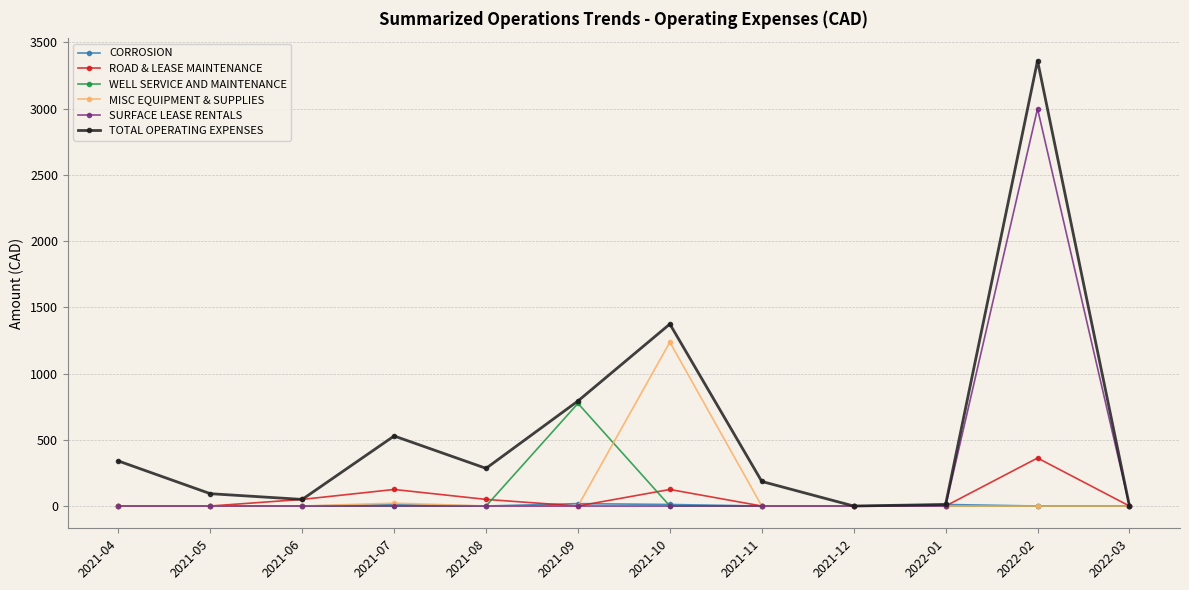

List the series in order of their peak value, lowest first.

CORROSION, ROAD & LEASE MAINTENANCE, WELL SERVICE AND MAINTENANCE, MISC EQUIPMENT & SUPPLIES, SURFACE LEASE RENTALS, TOTAL OPERATING EXPENSES